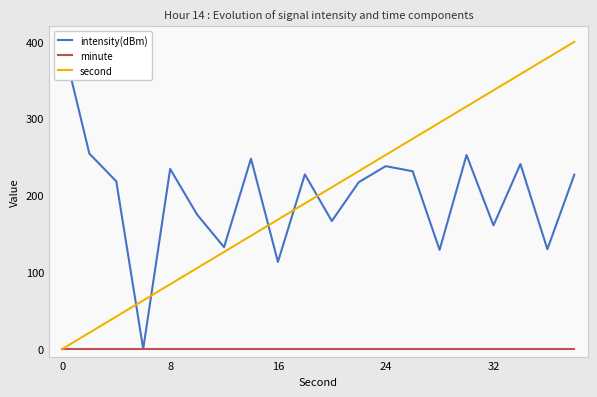

What is the sum of the second values at 11 and 5?

336.8